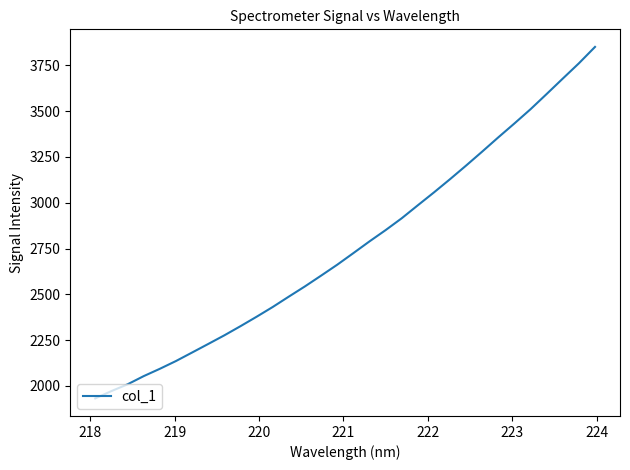

What is the difference between the maximum and minimum values?

1917.6